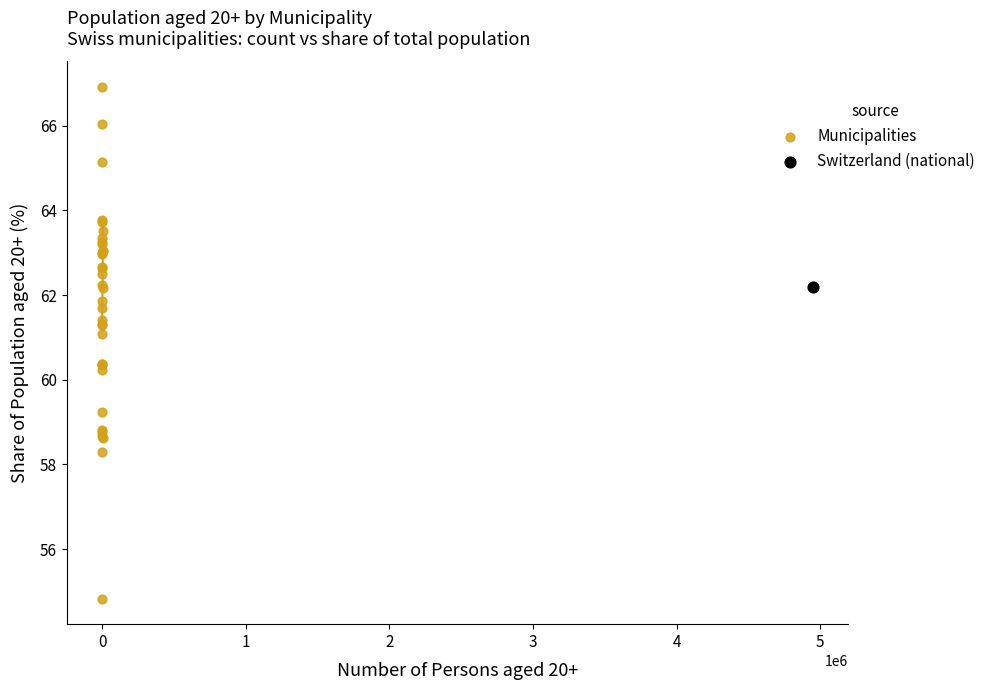

What are all the series names shown in the legend?

Municipalities, Switzerland (national)